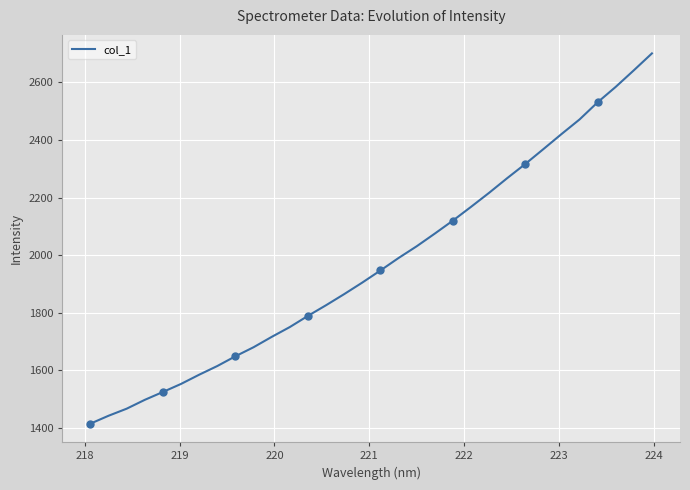

True or false: the data has more than 2 interior local peaks.

False